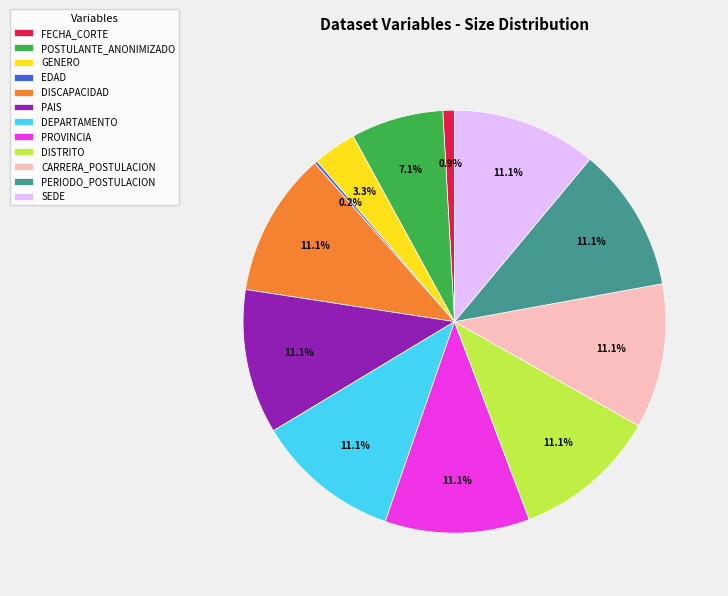

What portion of the pie excludes GENERO?

96.7%